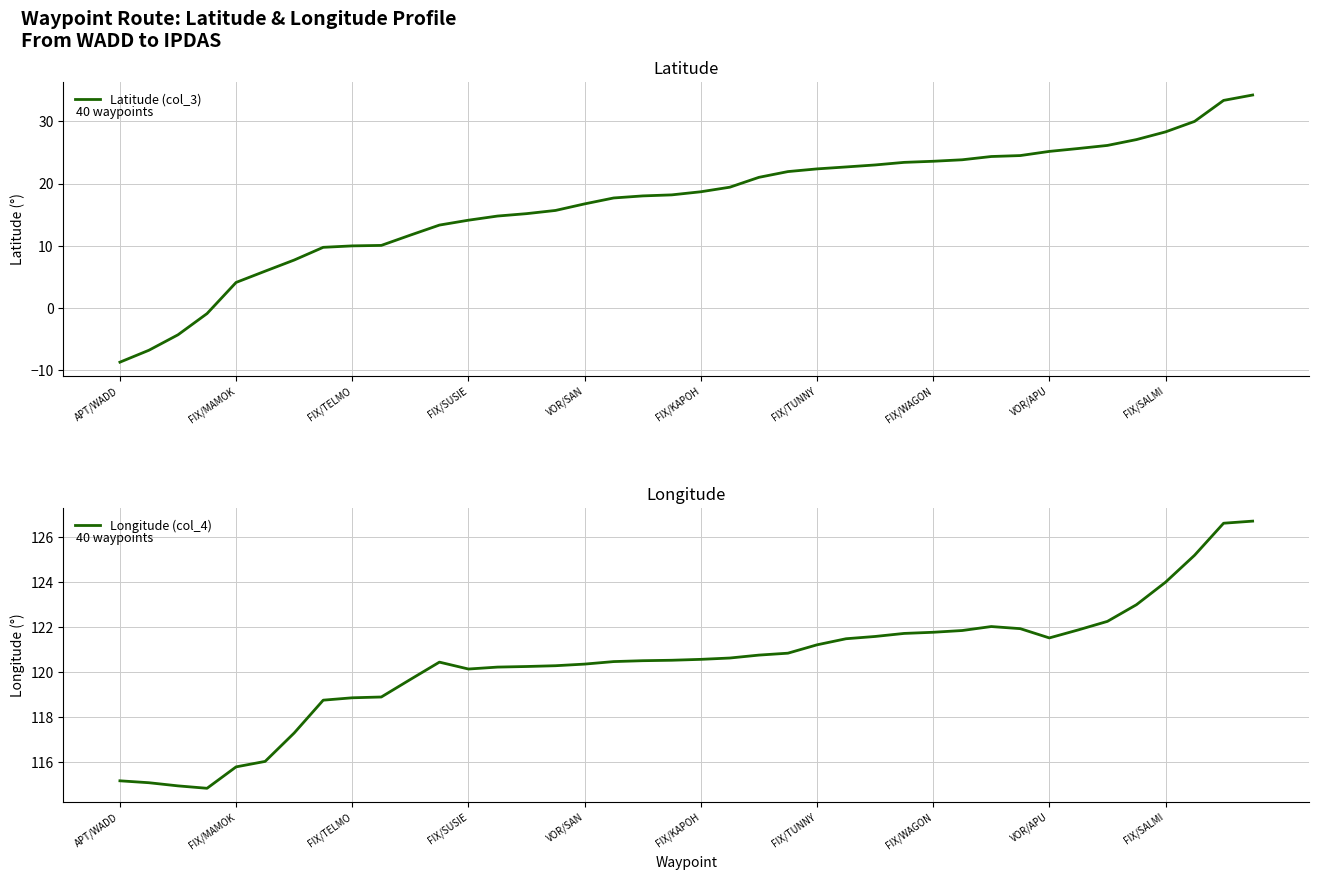

Between VOR/SAN and 30, which series saw the biggest shift?

Latitude (col_3)